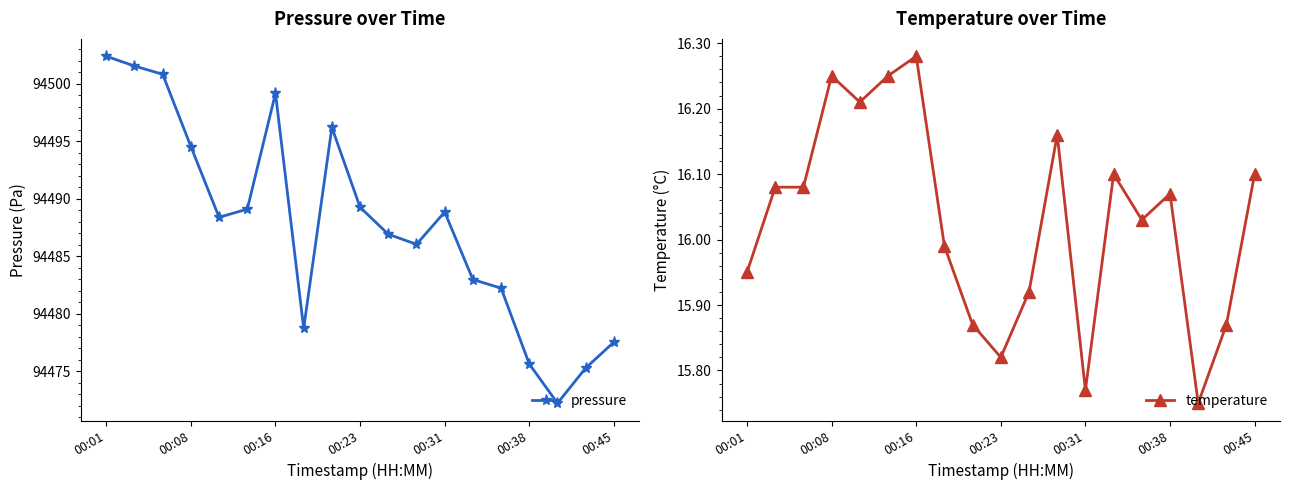

True or false: temperature and pressure intersect in this chart.

False